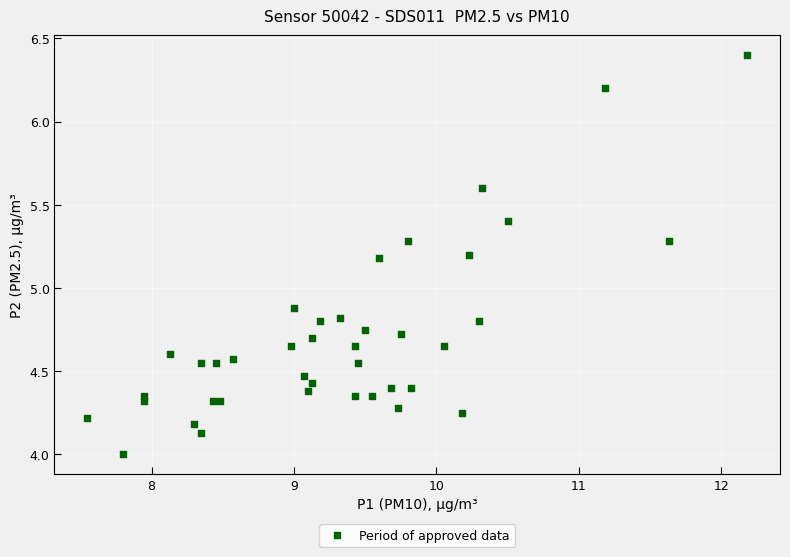

What Y value in the scatter plot is closest to 5?

4.9